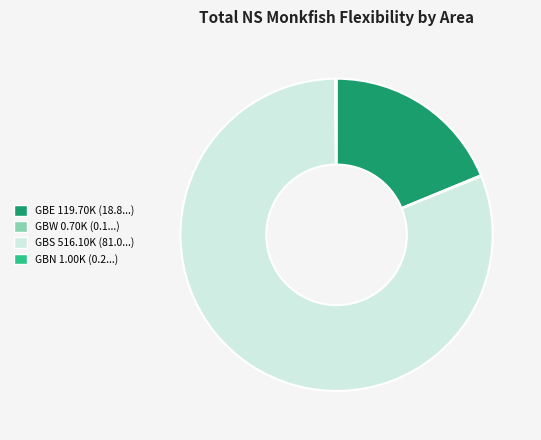

The GBS 516.10K (81.0...) slice represents 90% of the pie. True or false?

False